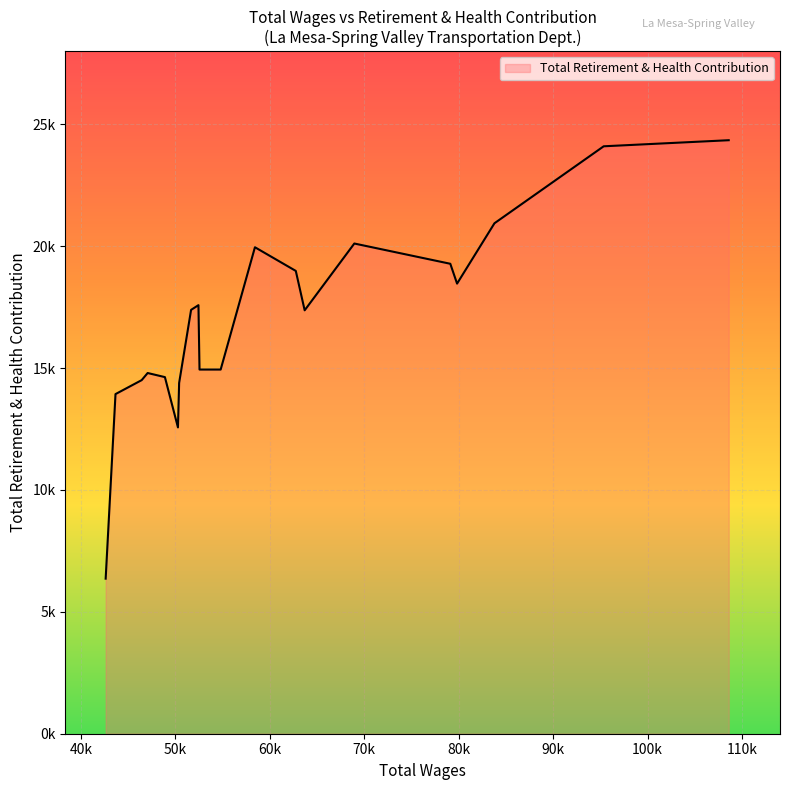

List the labels in order of value, smallest first.

19, 14, 18, 13, 17, 15, 16, 9, 10, 6, 12, 11, 3, 7, 4, 8, 5, 2, 1, 0